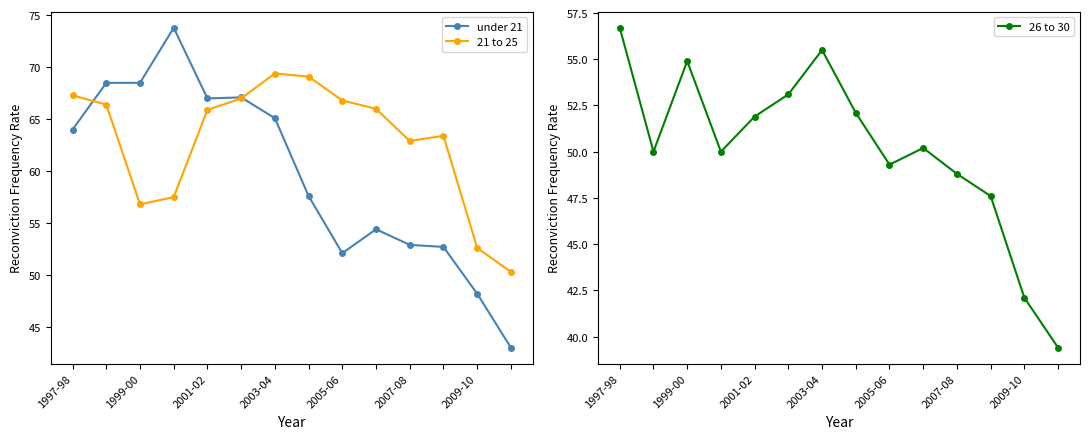

What are all the series names shown in the legend?

under 21, 21 to 25, 26 to 30